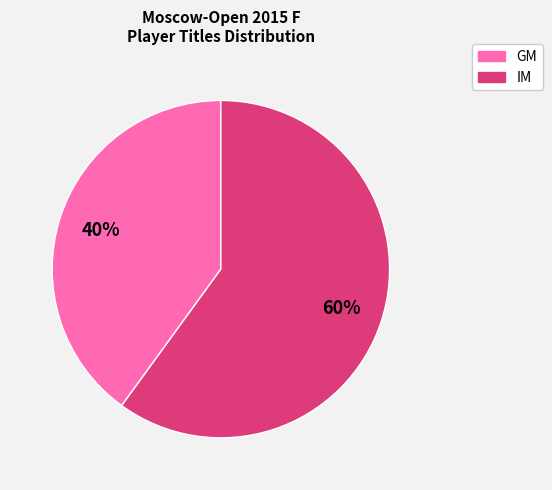

Count the number of slices in the pie.

2